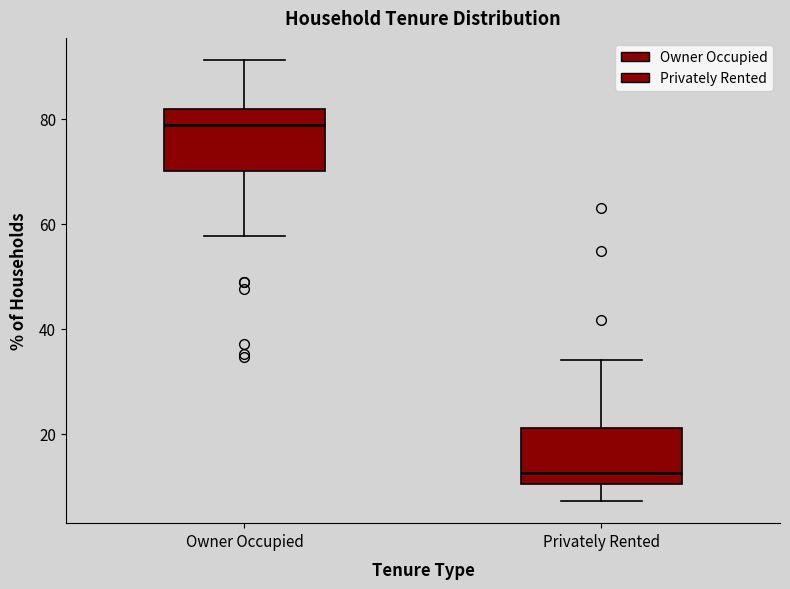

Reading left to right, transcribe this box plot: for each box, give where its median line is, the range the box spans, and where its two whiskers end, as read against the y-axis. The values are not printed on the chart, so give them approximately, as read against the axis.

Owner Occupied: median 78, box 70 to 82, whiskers 58 to 92
Privately Rented: median 12, box 10 to 22, whiskers 8 to 34